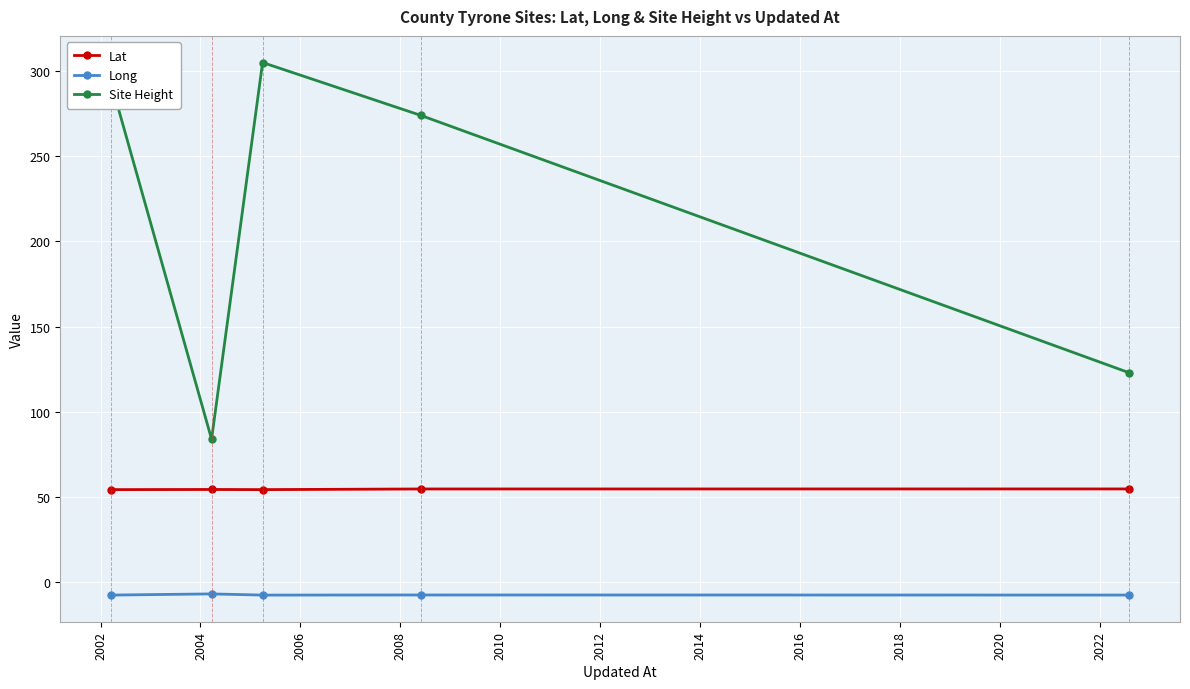

Which series has the largest total across all categories?

Site Height